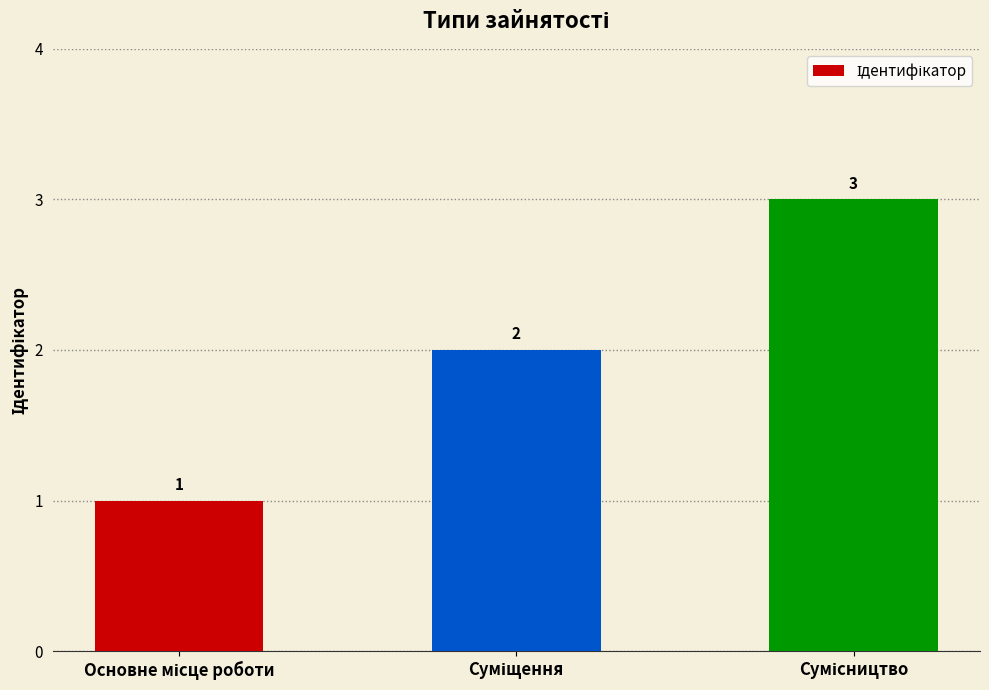

How many values are between 1 and 3?

3